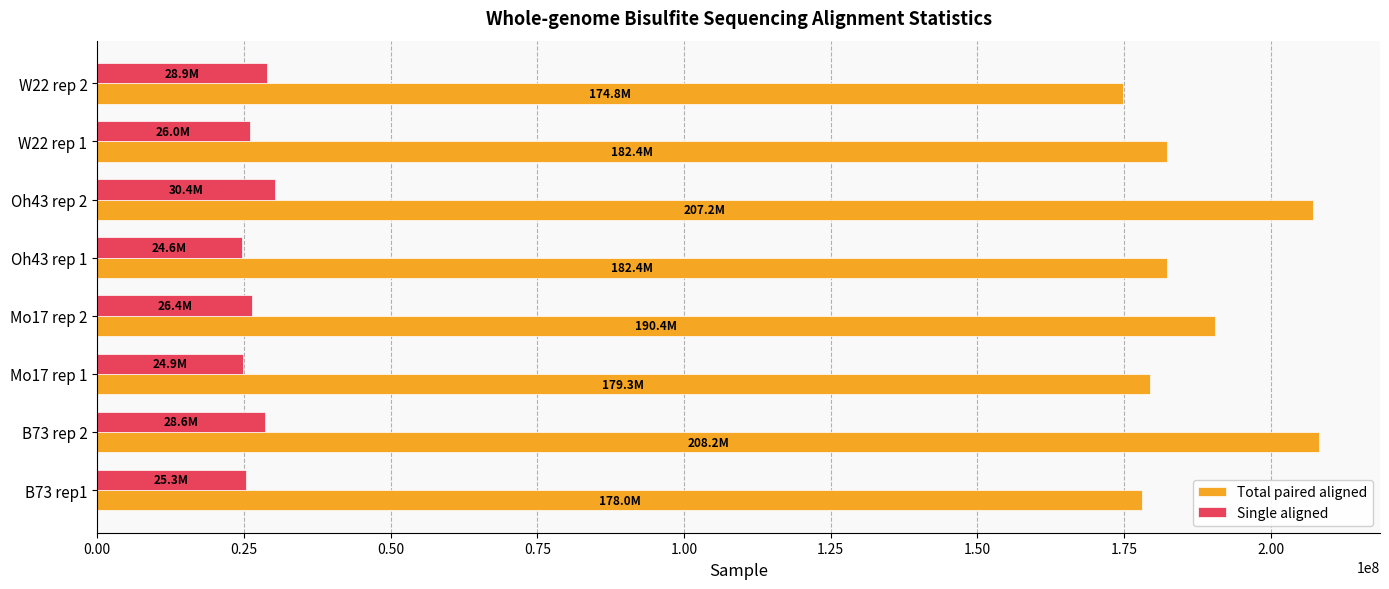

What is the lowest value of the Total paired aligned series?

174763852